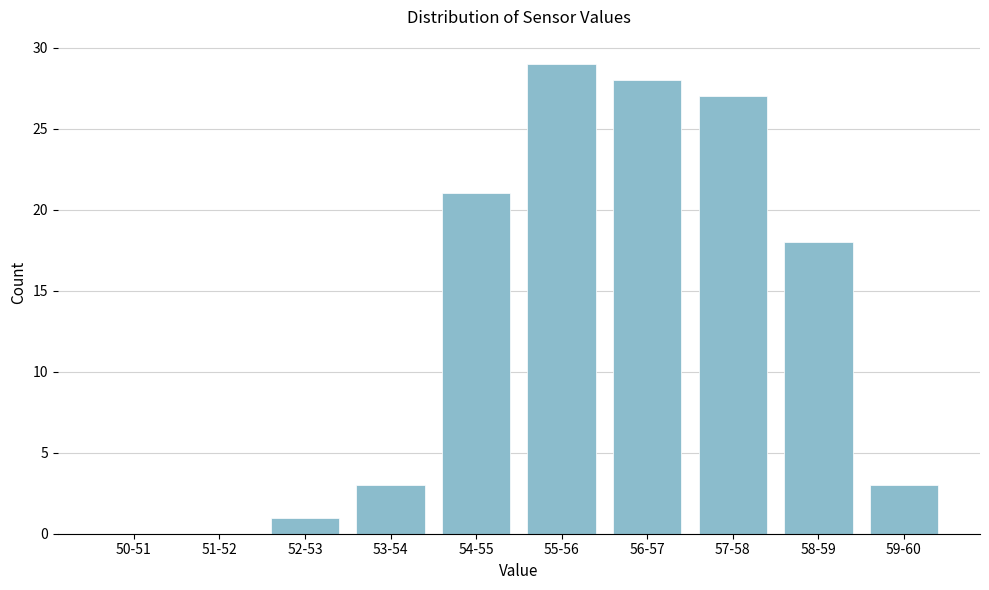

Reading left to right, transcribe all the data shown in this chart.

50-51=0	51-52=0	52-53=1	53-54=3	54-55=21	55-56=29	56-57=28	57-58=27	58-59=18	59-60=3